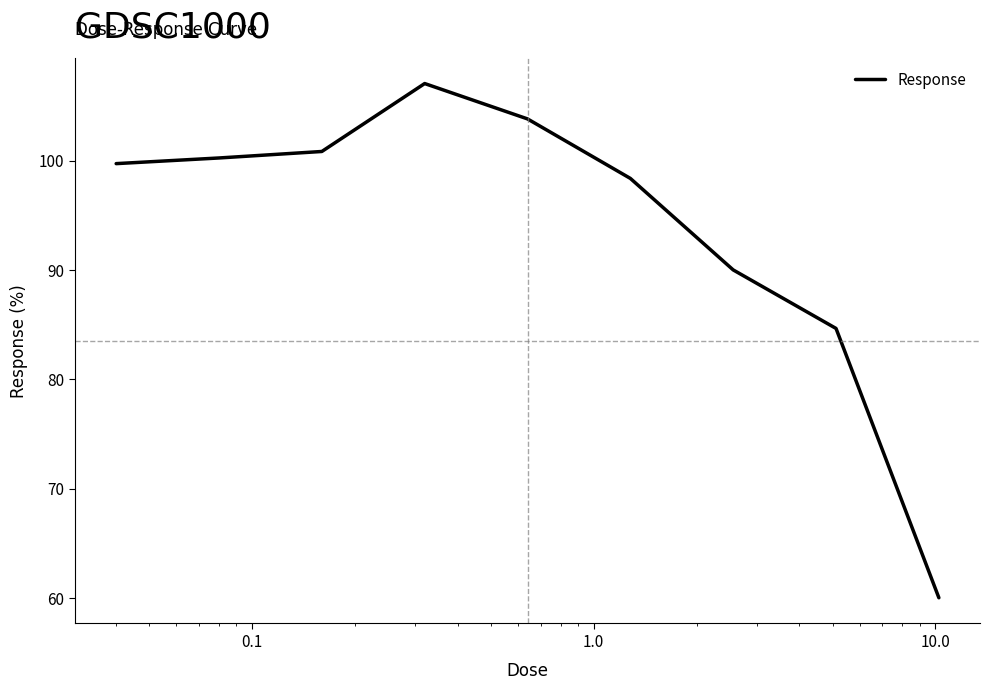

What is the average value?

93.9